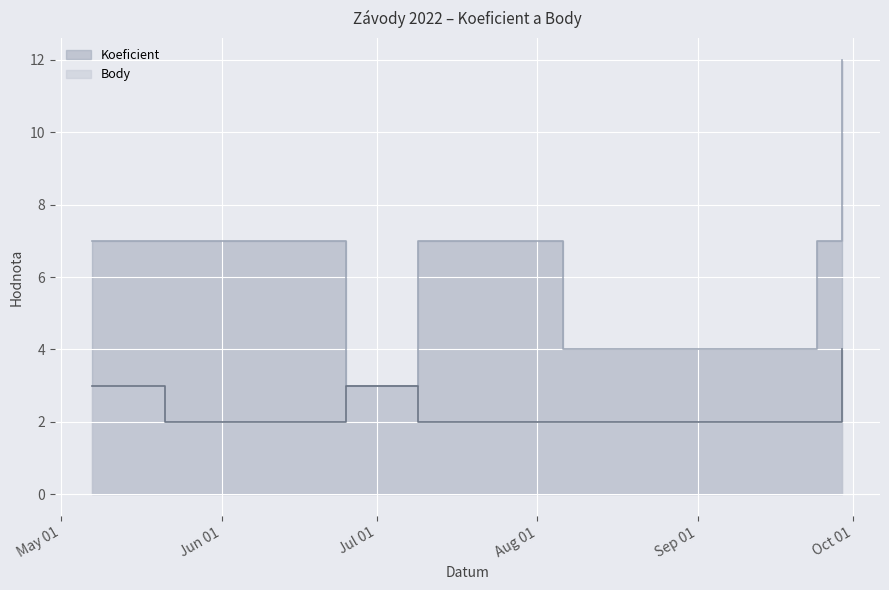

True or false: Koeficient and Body cross at least once.

False